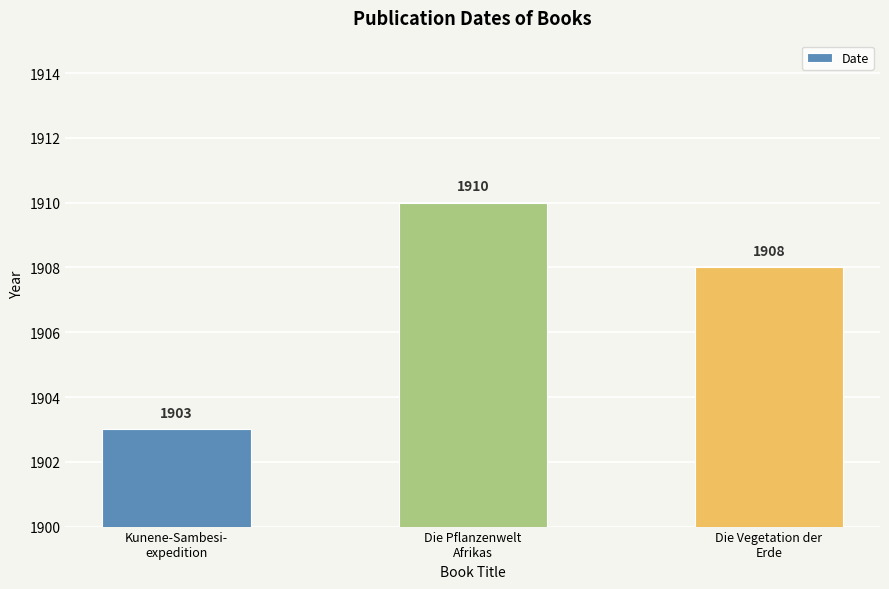

What is the sum of all values?

5721